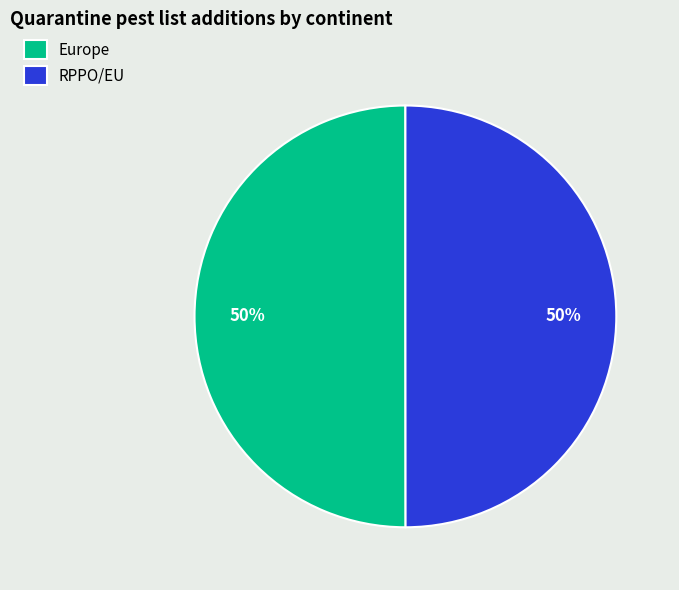

To the nearest percent, what is the combined percentage of RPPO/EU and Europe?

100%